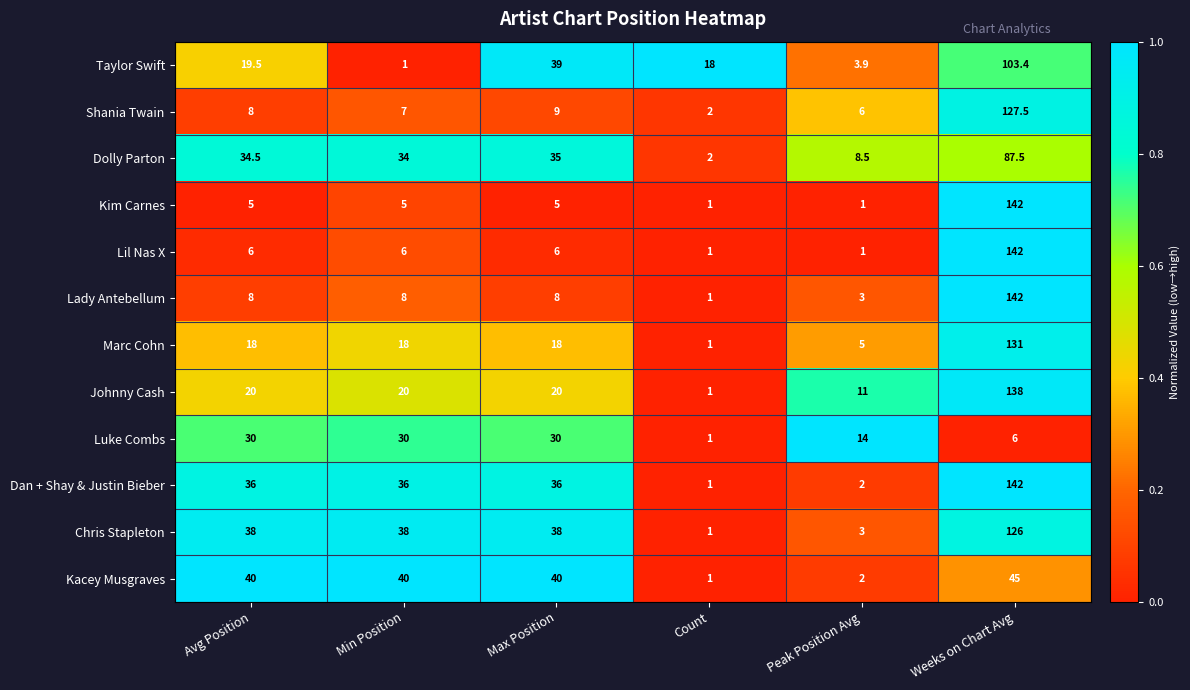

What is the difference between the highest and lowest values at Max Position?

35.0